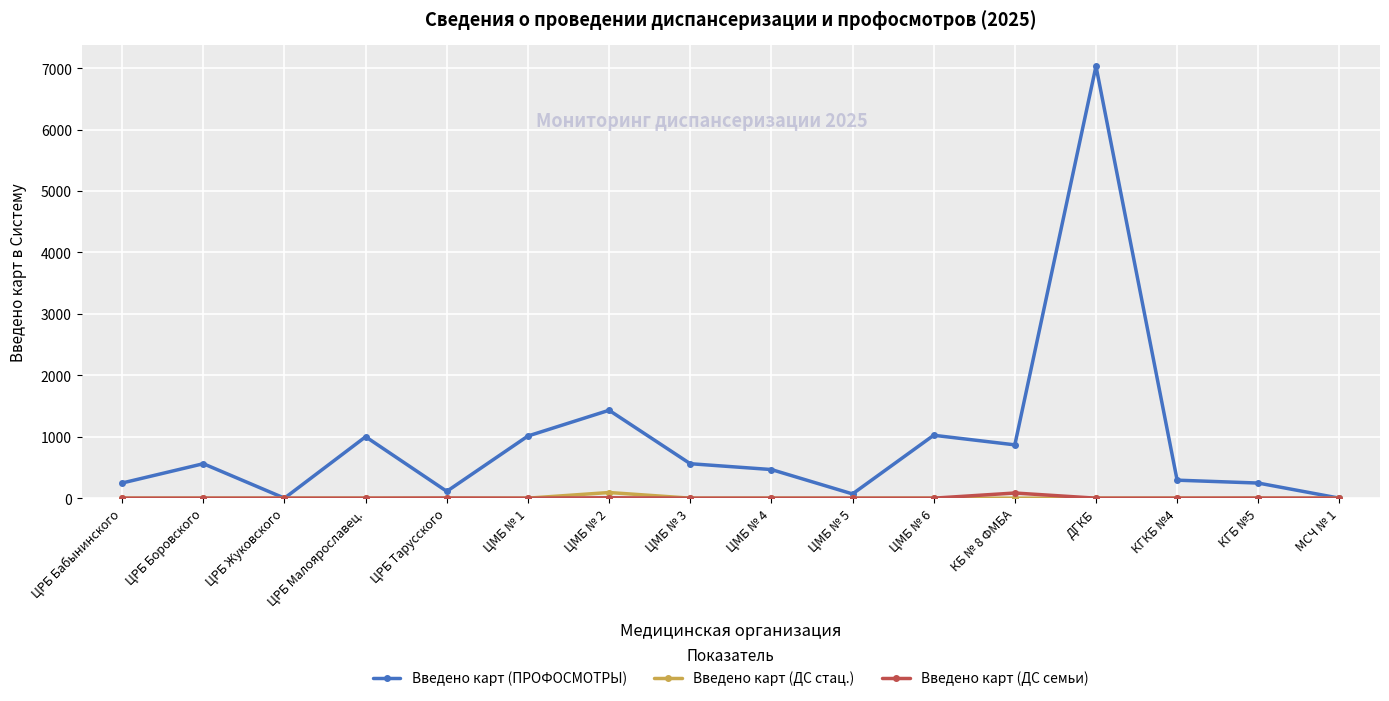

How many data points does each series have?

16